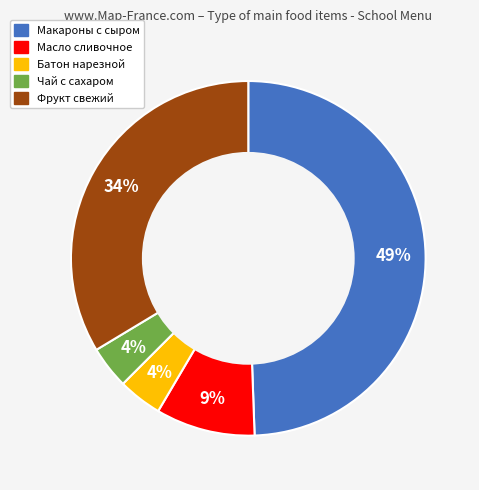

To the nearest percent, what is the combined percentage of Батон нарезной and Фрукт свежий?

38%